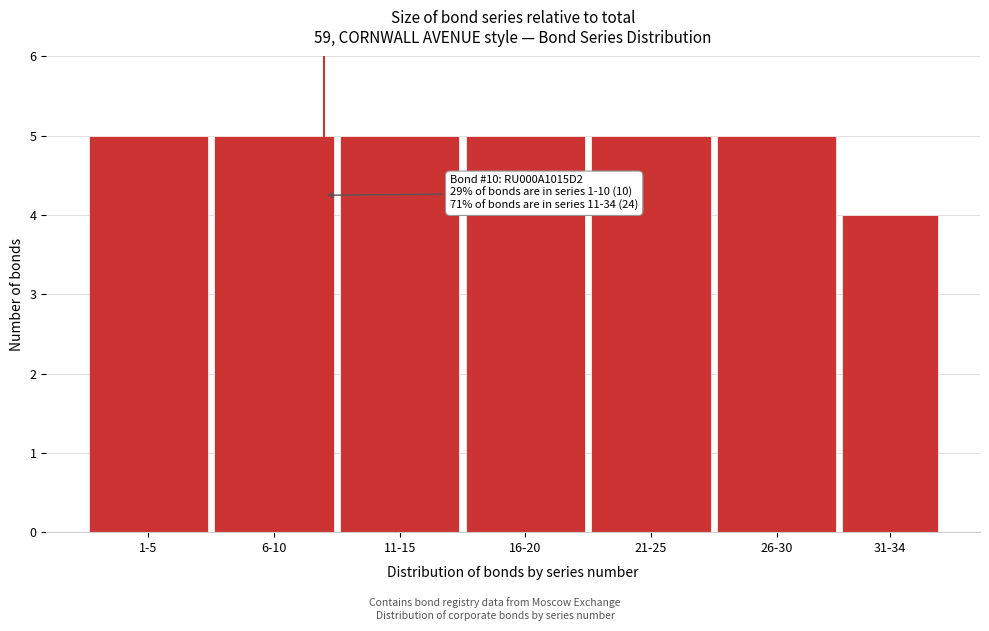

Reading left to right, extract all data points from this chart.

1-5=5	6-10=5	11-15=5	16-20=5	21-25=5	26-30=5	31-34=4